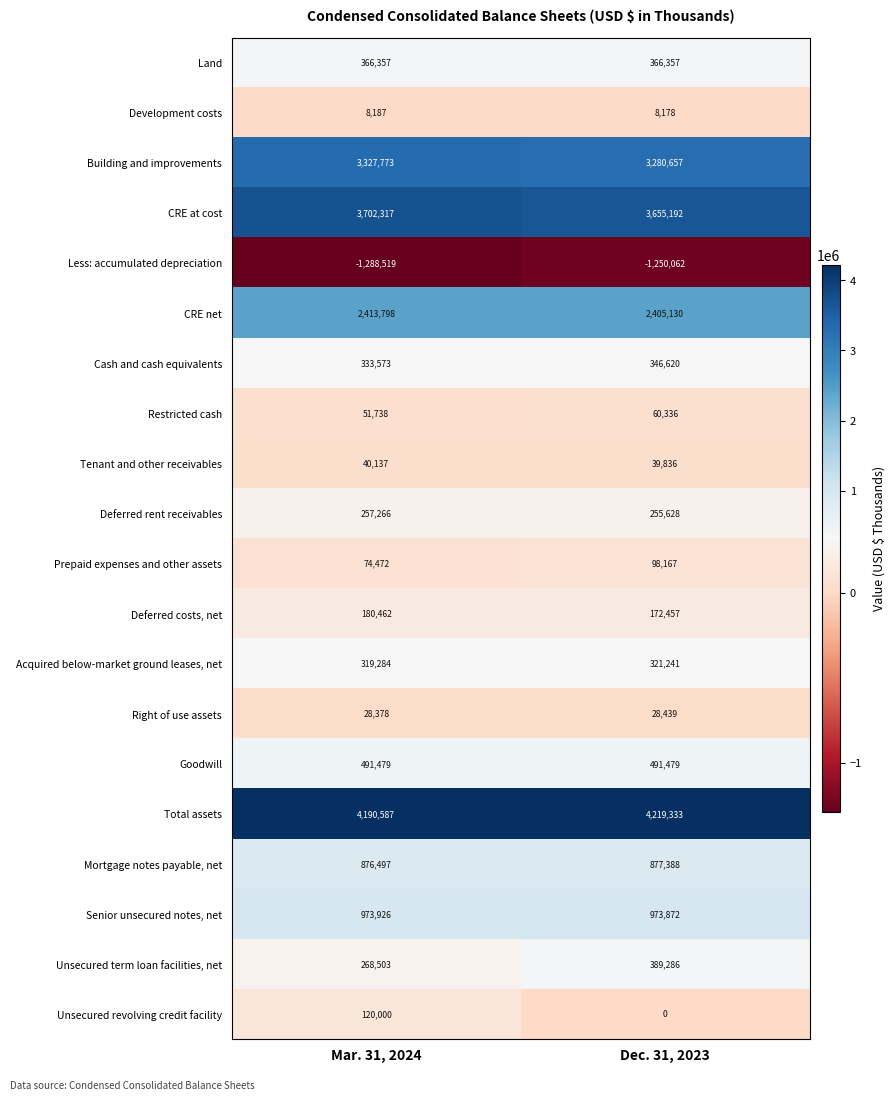

How many data points does each series have?

2